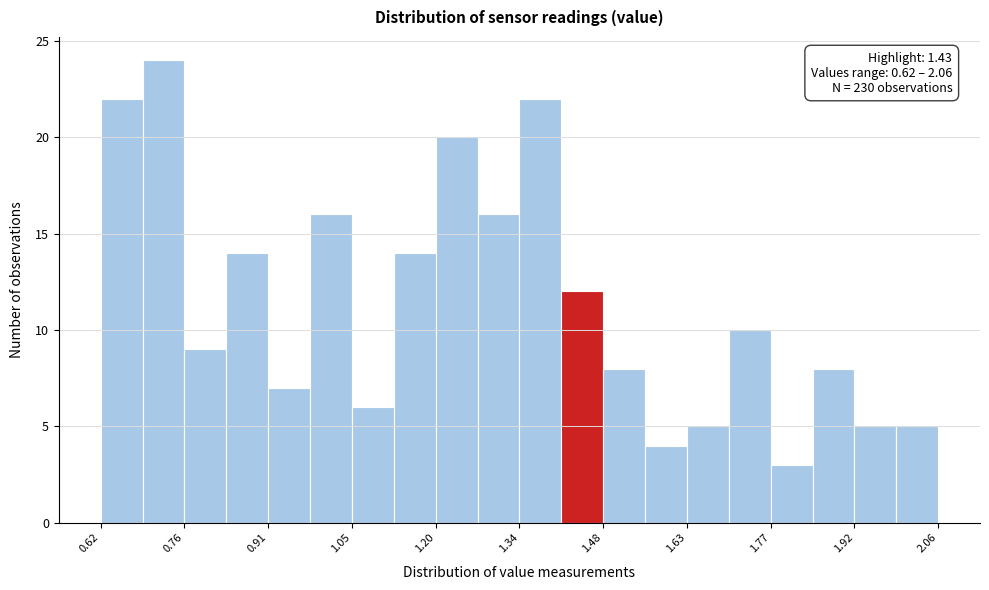

Around what value on the x-axis is the tallest bar? Give the approximate position of its centre, as read against the axis.

0.72